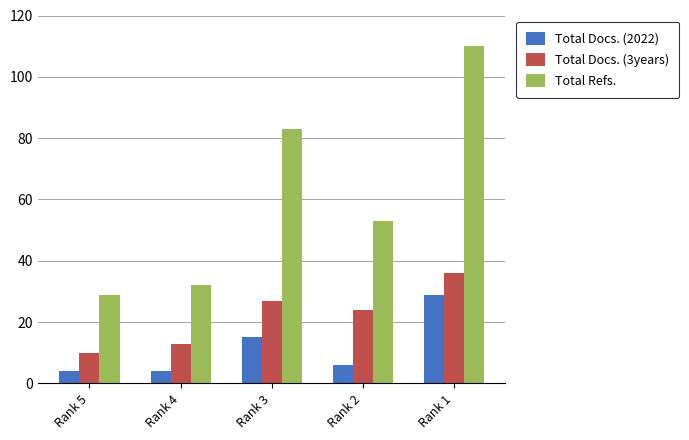

What is the smallest value displayed?

4